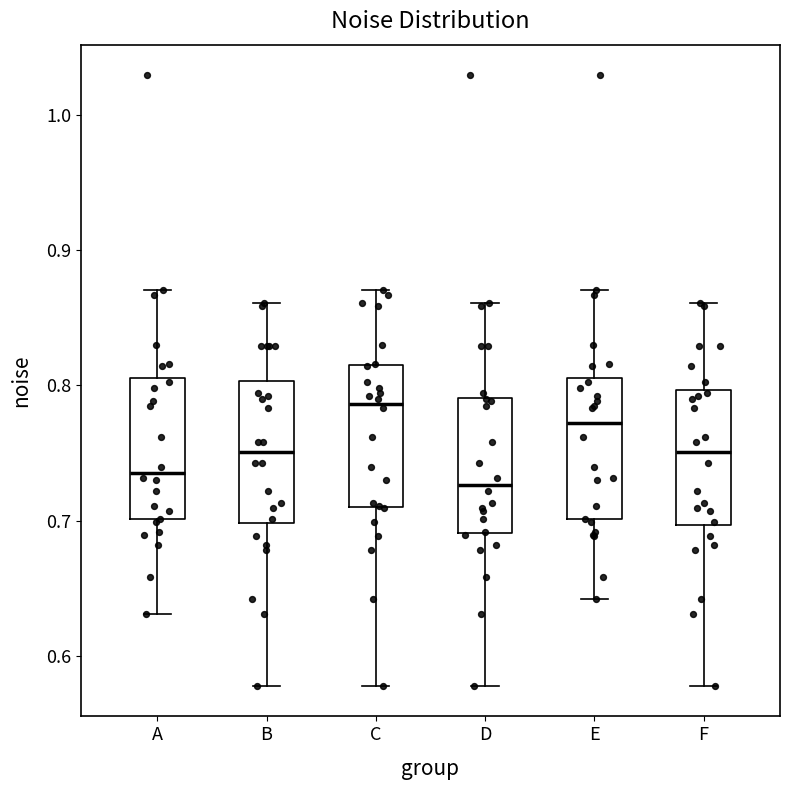

Which box has the highest median line?

C